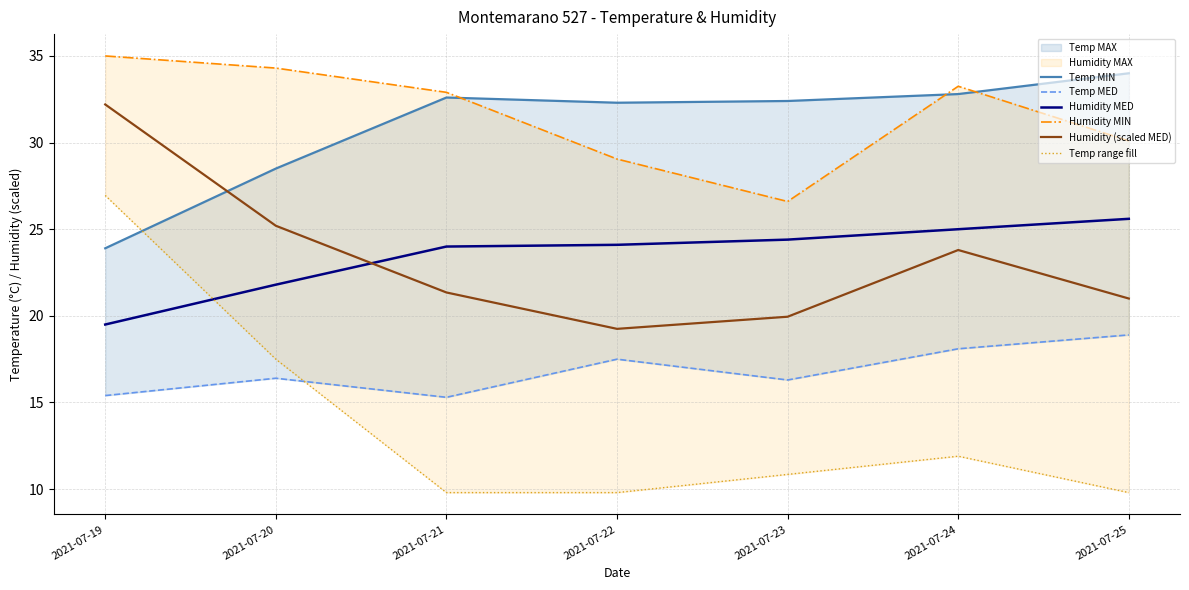

Which series has the largest range (max minus min)?

Temp range fill